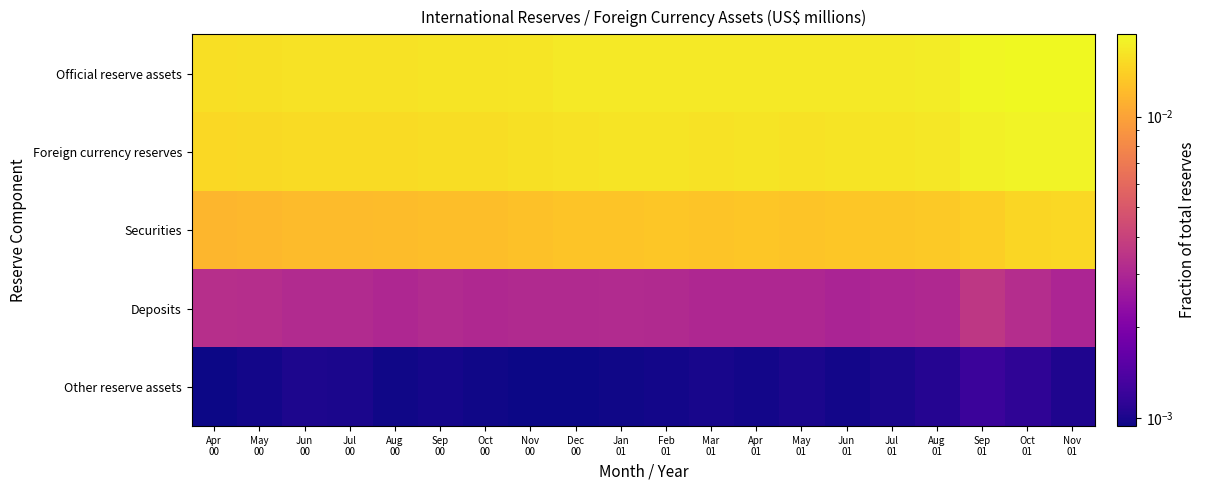

At Jul 01, list the series in order from smallest to largest.

Other reserve assets, Deposits, Securities, Foreign currency reserves, Official reserve assets